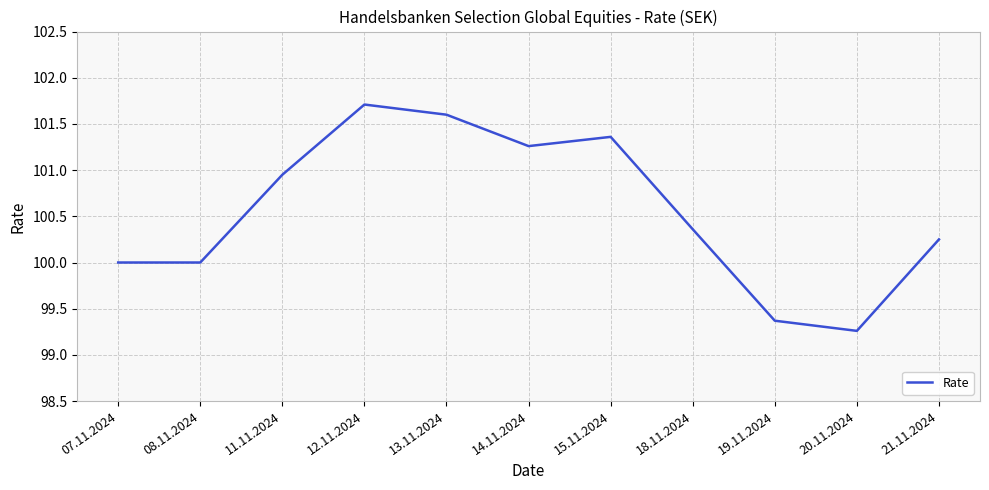

What is the difference between the values at 14.11.2024 and 19.11.2024?

1.9